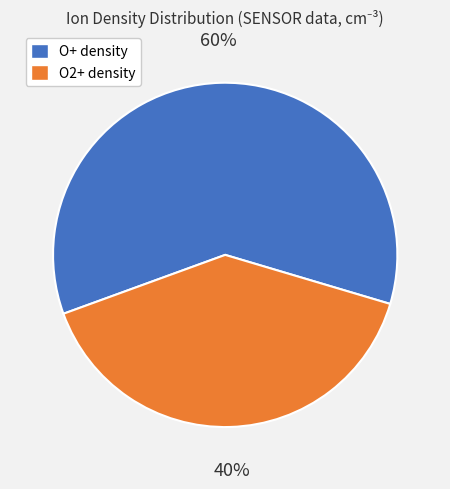

Count the number of slices in the pie.

2